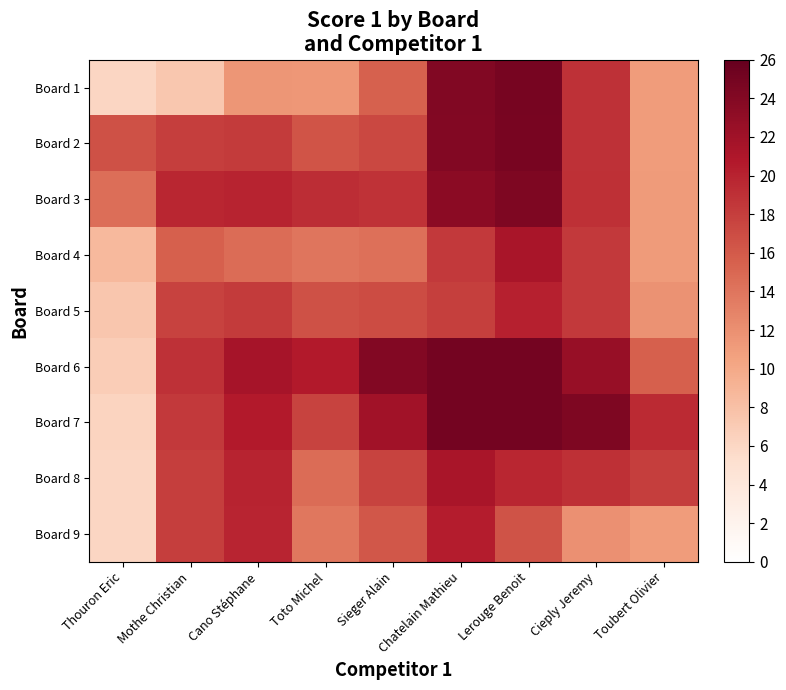

What is the minimum value shown in the chart?

6.0